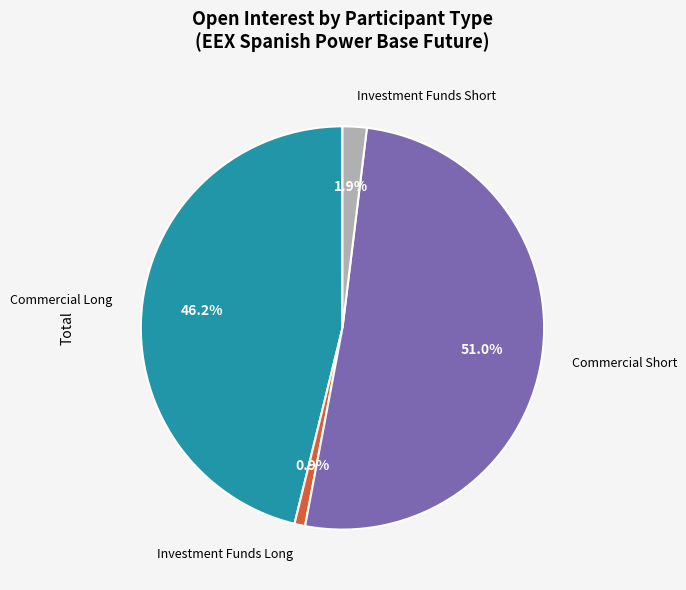

Does any single category account for the majority?

Yes